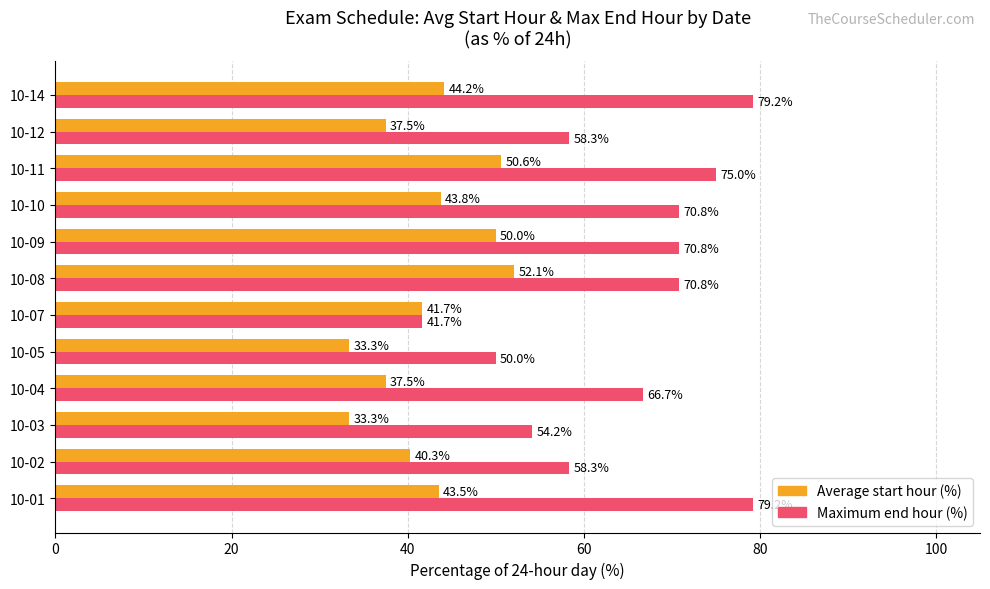

What is the sum of all Maximum end hour (%) values?

775.0